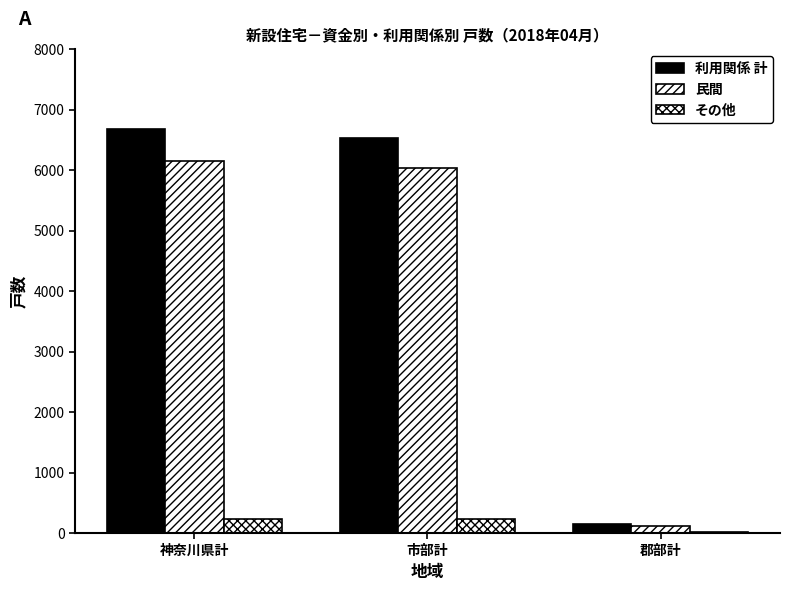

At which category is the sum across all series the highest?

神奈川県計